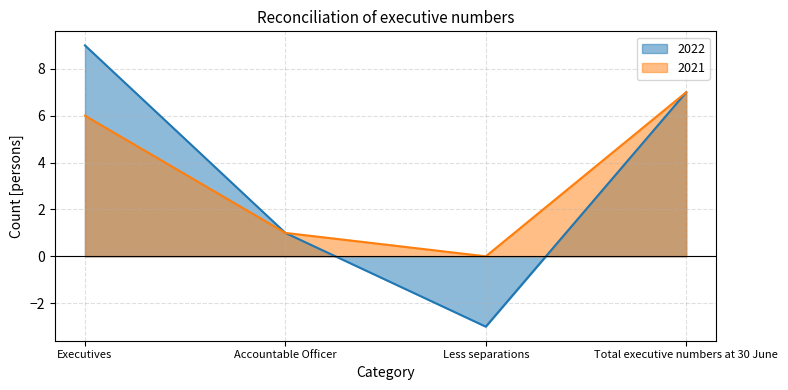

What is the smallest value displayed?

-3